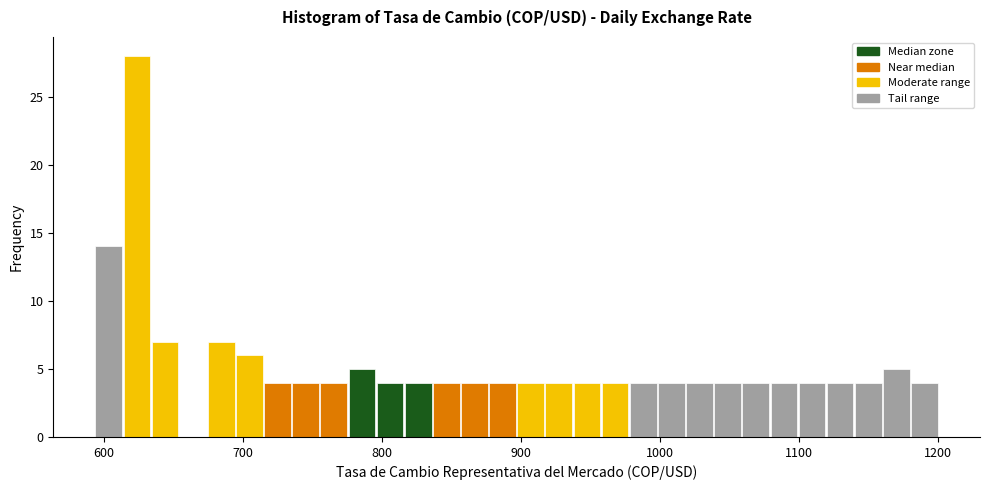

Read against the x-axis, roughly where is the centre of the tallest bar?

620